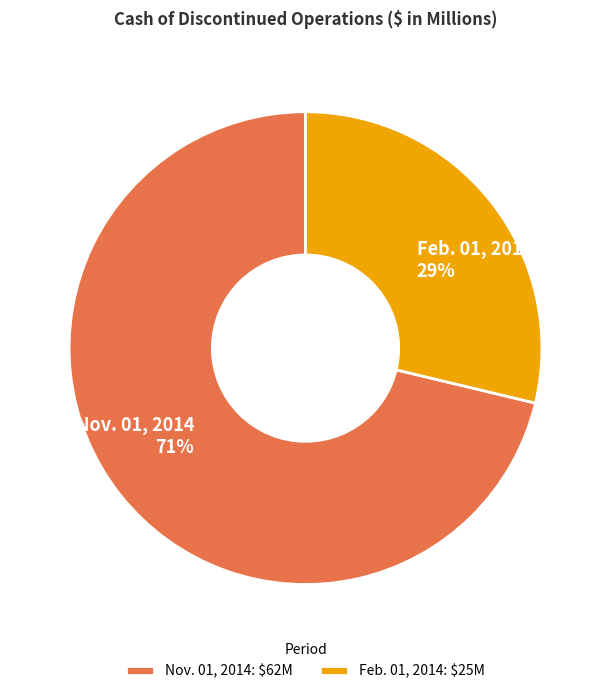

Count the number of slices in the pie.

2